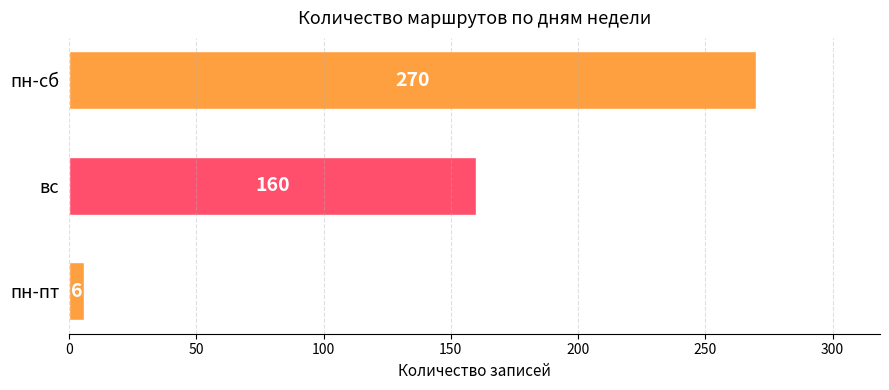

Which has a higher value, пн-пт or вс?

вс